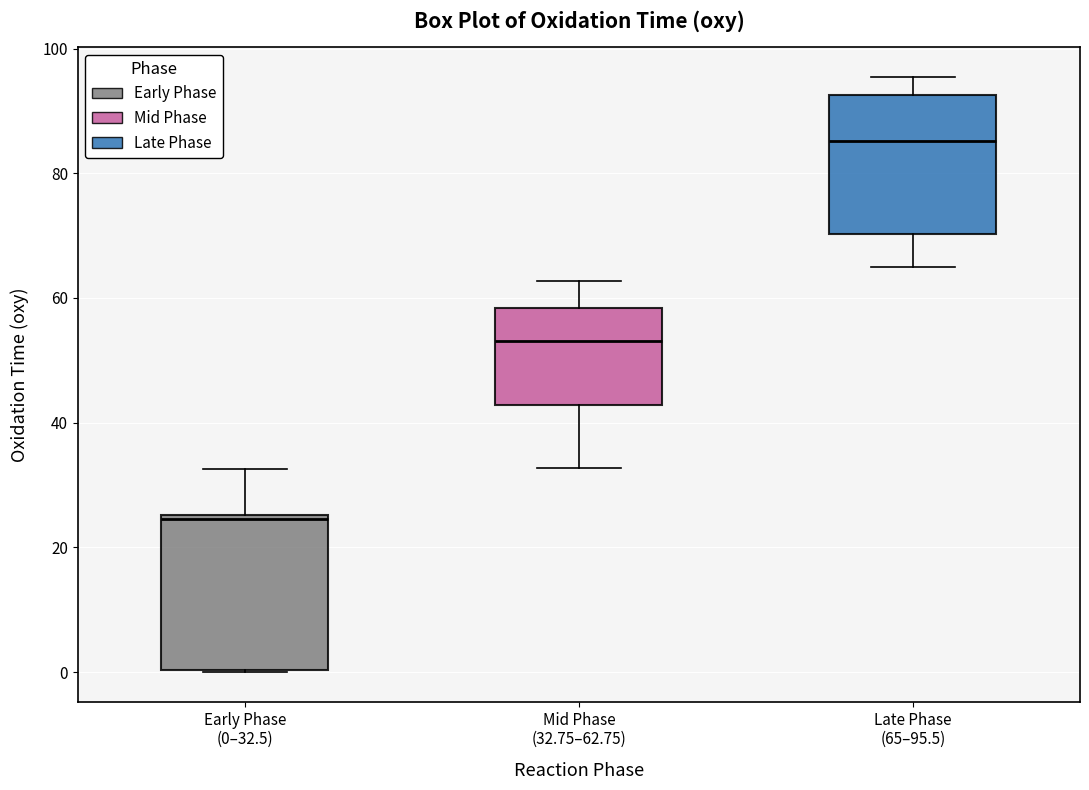

Reading left to right, read every box against the y-axis: the position of its median line, the range the box covers, and the ends of its whiskers. The values are not printed on the chart, so give them approximately, as read against the axis.

Early Phase (0–32.5): median 24, box 0 to 26, whiskers 0 to 32
Mid Phase (32.75–62.75): median 54, box 42 to 58, whiskers 32 to 62
Late Phase (65–95.5): median 86, box 70 to 92, whiskers 66 to 96